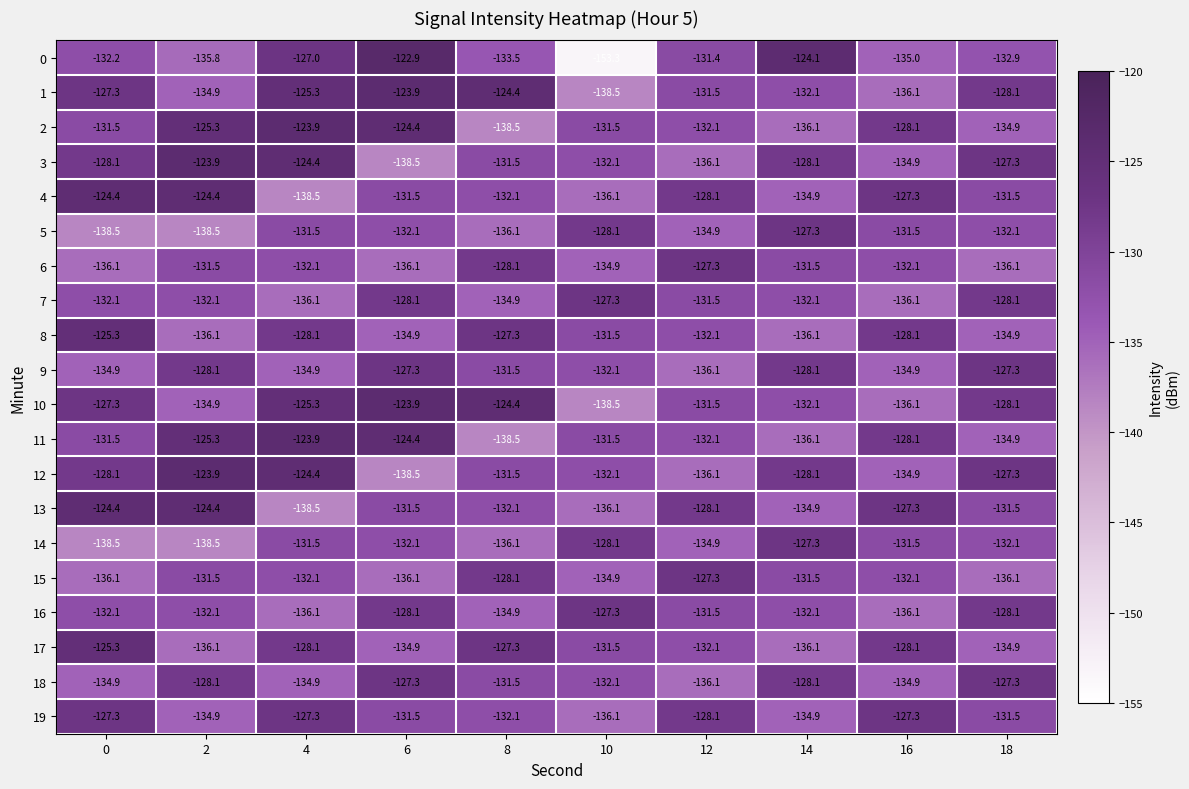

What is the approximate value of 1 at 14?

-132.1